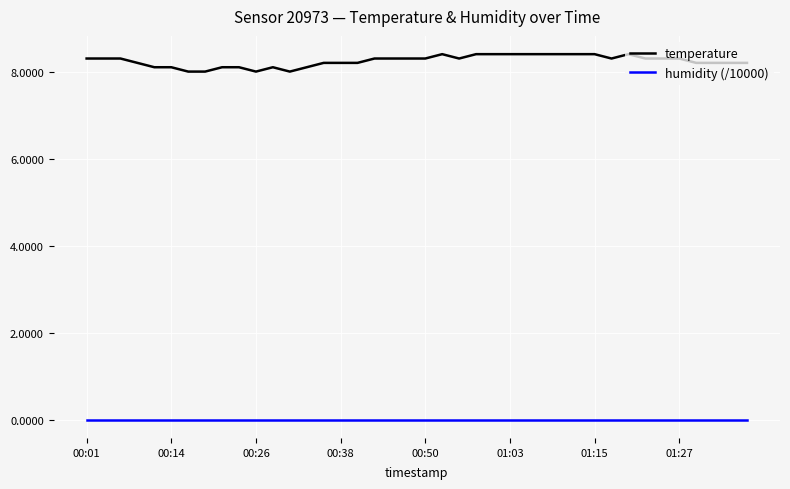

Count the temperature values in the range 8 to 9.

40